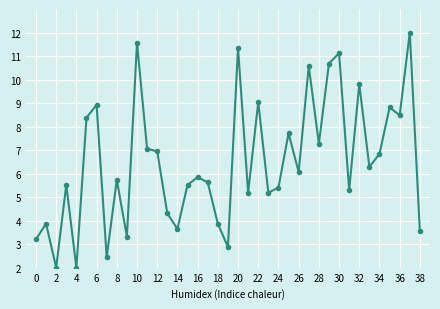

True or false: the data has more than 0 interior local peaks.

True